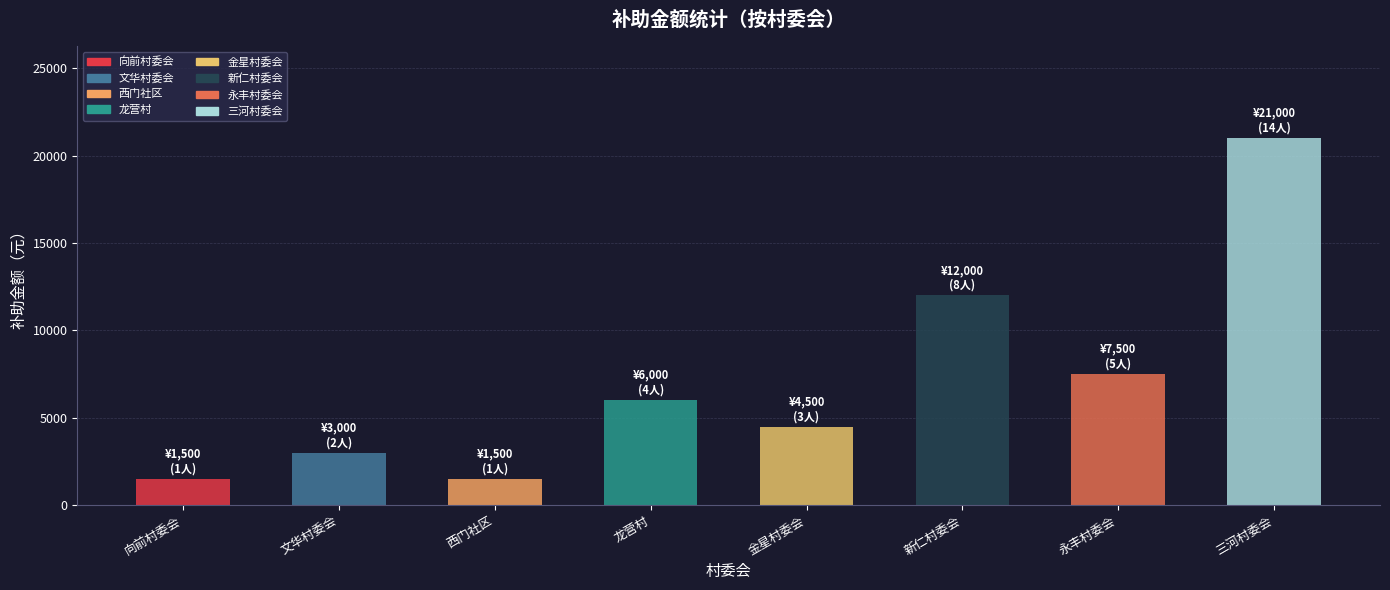

What is the value of the 1st bar from the left?

1500